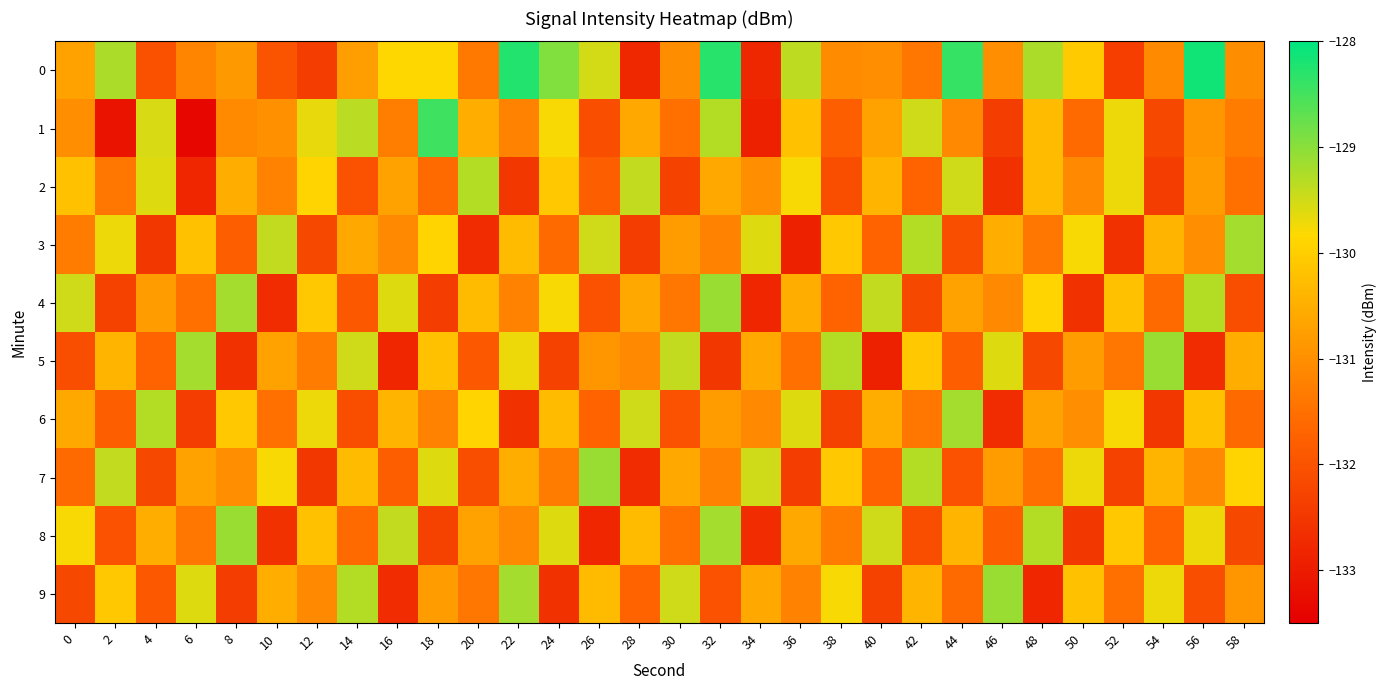

Reading left to right, what are all the values shown in this chart?

0: 0=-130.7	2=-129.2	4=-132.0	6=-131.2	8=-130.8	10=-132.0	12=-132.4	14=-130.8	16=-129.9	18=-129.9	20=-131.4	22=-128.3	24=-128.9	26=-129.5	28=-132.8	30=-131.0	32=-128.3	34=-132.8	36=-129.4	38=-131.1	40=-131.0	42=-131.4	44=-128.4	46=-131.0	48=-129.2	50=-130.0	52=-132.4	54=-131.1	56=-128.1	58=-131.0
1: 0=-131.0	2=-133.1	4=-129.6	6=-133.4	8=-131.1	10=-131.0	12=-129.7	14=-129.3	16=-131.3	18=-128.5	20=-130.5	22=-131.2	24=-129.8	26=-132.1	28=-130.6	30=-131.5	32=-129.3	34=-132.9	36=-130.2	38=-131.8	40=-130.7	42=-129.5	44=-131.1	46=-132.4	48=-130.3	50=-131.6	52=-129.7	54=-132.2	56=-130.9	58=-131.3
2: 0=-130.2	2=-131.4	4=-129.6	6=-132.8	8=-130.5	10=-131.2	12=-129.9	14=-132.0	16=-130.7	18=-131.6	20=-129.3	22=-132.5	24=-130.1	26=-131.8	28=-129.4	30=-132.3	32=-130.6	34=-131.0	36=-129.8	38=-132.1	40=-130.4	42=-131.7	44=-129.5	46=-132.6	48=-130.3	50=-131.1	52=-129.7	54=-132.4	56=-130.8	58=-131.5
3: 0=-131.3	2=-129.7	4=-132.5	6=-130.2	8=-131.8	10=-129.4	12=-132.2	14=-130.6	16=-131.1	18=-129.9	20=-132.7	22=-130.3	24=-131.6	26=-129.5	28=-132.4	30=-130.8	32=-131.2	34=-129.6	36=-132.9	38=-130.1	40=-131.7	42=-129.3	44=-132.1	46=-130.5	48=-131.4	50=-129.8	52=-132.6	54=-130.4	56=-131.0	58=-129.2
4: 0=-129.5	2=-132.3	4=-130.8	6=-131.5	8=-129.2	10=-132.7	12=-130.1	14=-131.9	16=-129.6	18=-132.4	20=-130.3	22=-131.2	24=-129.8	26=-132.0	28=-130.6	30=-131.4	32=-129.1	34=-132.8	36=-130.5	38=-131.7	40=-129.4	42=-132.2	44=-130.7	46=-131.1	48=-129.9	50=-132.6	52=-130.2	54=-131.6	56=-129.3	58=-132.1
5: 0=-132.1	2=-130.4	4=-131.7	6=-129.2	8=-132.6	10=-130.7	12=-131.3	14=-129.5	16=-132.8	18=-130.2	20=-131.9	22=-129.7	24=-132.3	26=-130.9	28=-131.1	30=-129.4	32=-132.5	34=-130.6	36=-131.5	38=-129.3	40=-132.9	42=-130.1	44=-131.8	46=-129.6	48=-132.2	50=-130.8	52=-131.4	54=-129.1	56=-132.7	58=-130.5
6: 0=-130.6	2=-131.8	4=-129.3	6=-132.4	8=-130.1	10=-131.5	12=-129.7	14=-132.1	16=-130.4	18=-131.2	20=-129.9	22=-132.6	24=-130.3	26=-131.7	28=-129.5	30=-132.0	32=-130.8	34=-131.1	36=-129.6	38=-132.3	40=-130.5	42=-131.4	44=-129.2	46=-132.7	48=-130.7	50=-131.0	52=-129.8	54=-132.5	56=-130.2	58=-131.6
7: 0=-131.6	2=-129.4	4=-132.2	6=-130.7	8=-131.0	10=-129.8	12=-132.5	14=-130.3	16=-131.8	18=-129.6	20=-132.1	22=-130.5	24=-131.3	26=-129.1	28=-132.7	30=-130.6	32=-131.2	34=-129.5	36=-132.4	38=-130.1	40=-131.7	42=-129.3	44=-132.0	46=-130.8	48=-131.5	50=-129.7	52=-132.3	54=-130.4	56=-131.1	58=-129.9
8: 0=-129.8	2=-132.0	4=-130.5	6=-131.4	8=-129.1	10=-132.6	12=-130.2	14=-131.6	16=-129.4	18=-132.3	20=-130.7	22=-131.1	24=-129.6	26=-132.8	28=-130.3	30=-131.5	32=-129.2	34=-132.7	36=-130.6	38=-131.3	40=-129.5	42=-132.1	44=-130.4	46=-131.8	48=-129.3	50=-132.5	52=-130.1	54=-131.7	56=-129.7	58=-132.2
9: 0=-132.2	2=-130.1	4=-131.9	6=-129.6	8=-132.4	10=-130.5	12=-131.1	14=-129.3	16=-132.7	18=-130.8	20=-131.4	22=-129.2	24=-132.6	26=-130.3	28=-131.7	30=-129.5	32=-132.0	34=-130.6	36=-131.2	38=-129.8	40=-132.3	42=-130.4	44=-131.6	46=-129.1	48=-132.8	50=-130.2	52=-131.5	54=-129.7	56=-132.1	58=-130.9